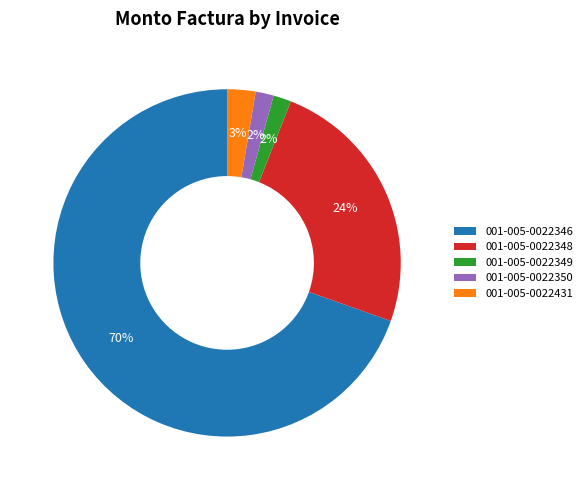

To the nearest percent, what percentage of the pie is 001-005-0022350?

2%